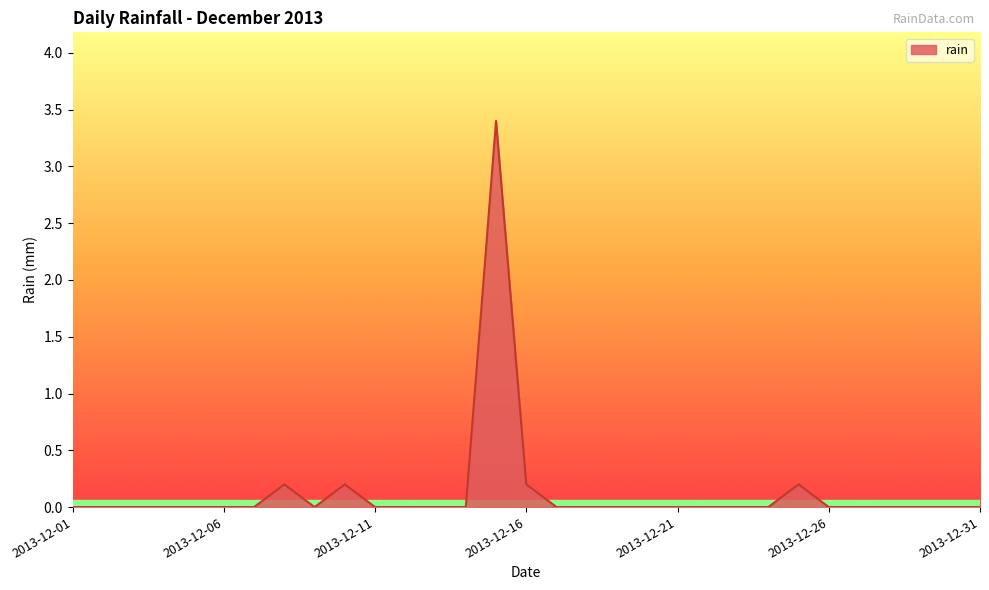

What is the maximum value shown in the chart?

3.4